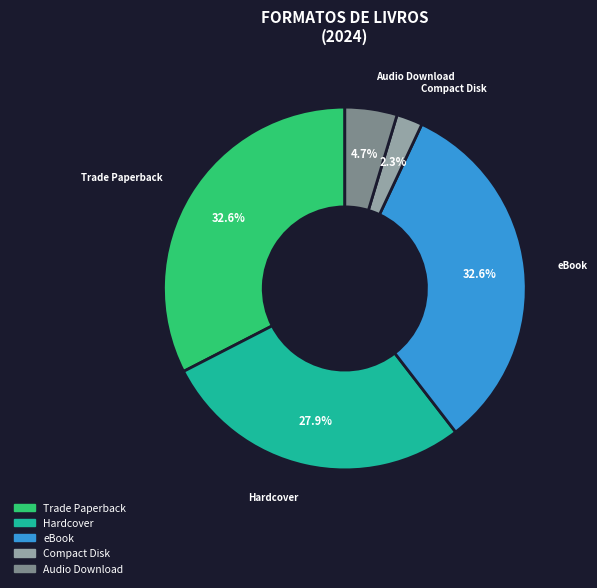

How many slices are in this pie chart?

5